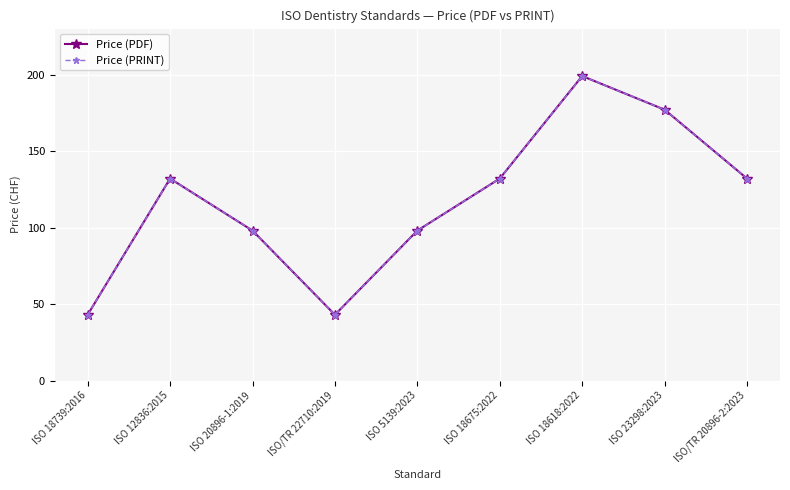

At how many categories does at least one series exceed 173?

2